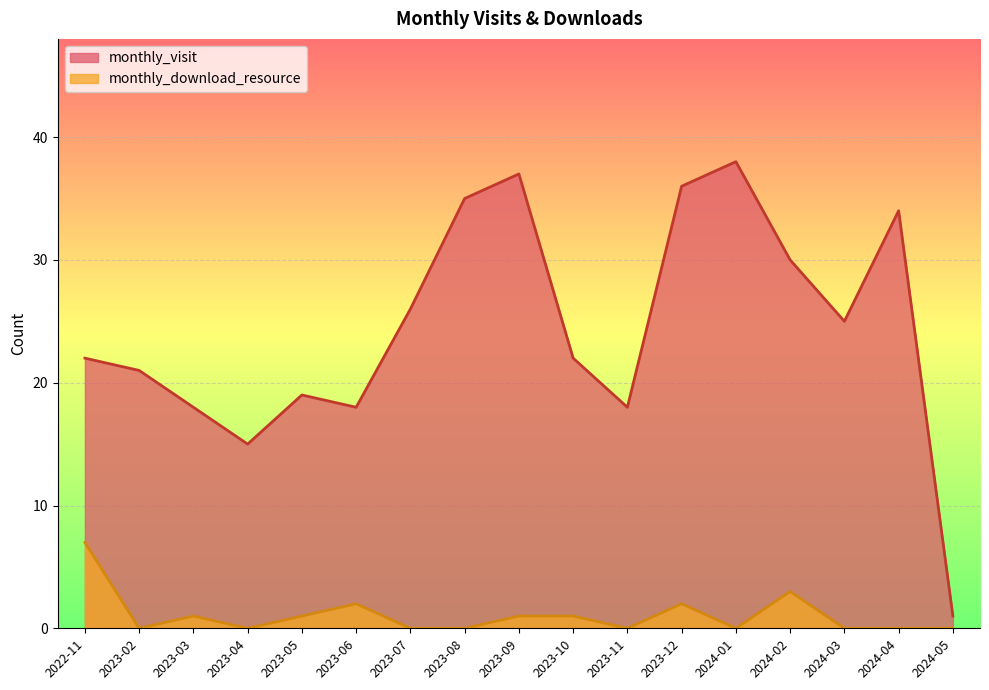

True or false: monthly_visit and monthly_download_resource cross at least once.

False